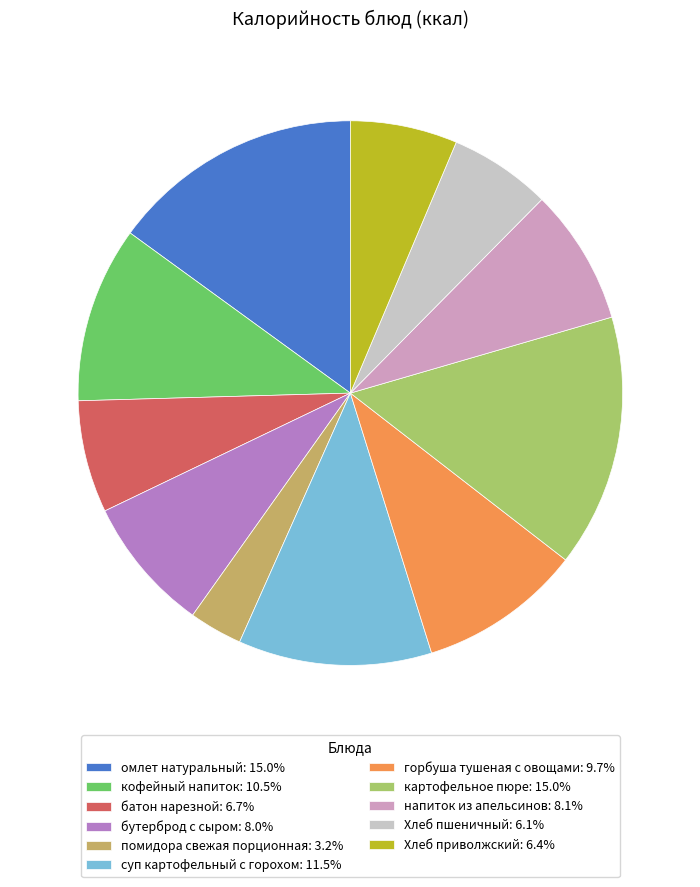

What is the ratio of the value at Хлеб приволжский: 6.4% to the value at картофельное пюре: 15.0%?

0.4